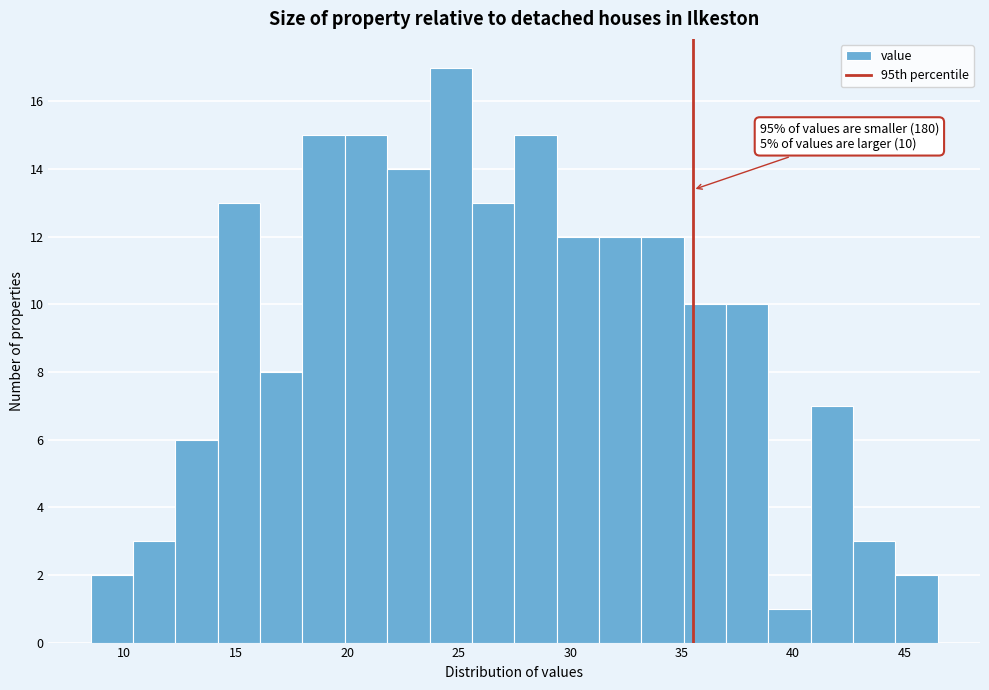

Around what value on the x-axis is the tallest bar? Give the approximate position of its centre, as read against the axis.

24.5